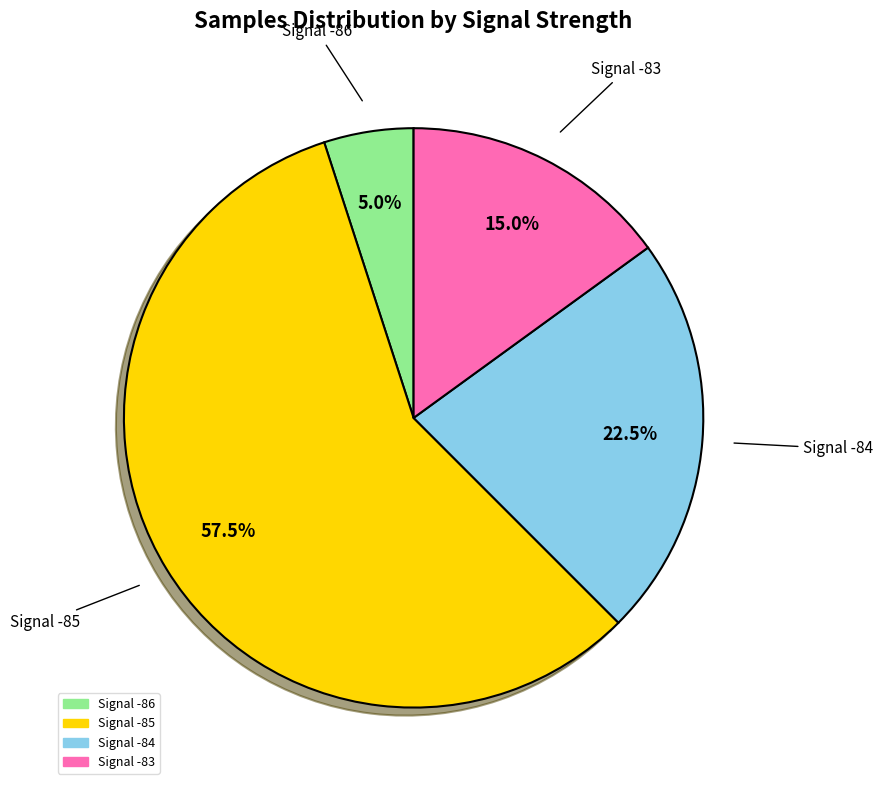

Is there any slice that represents more than half of the pie?

Yes